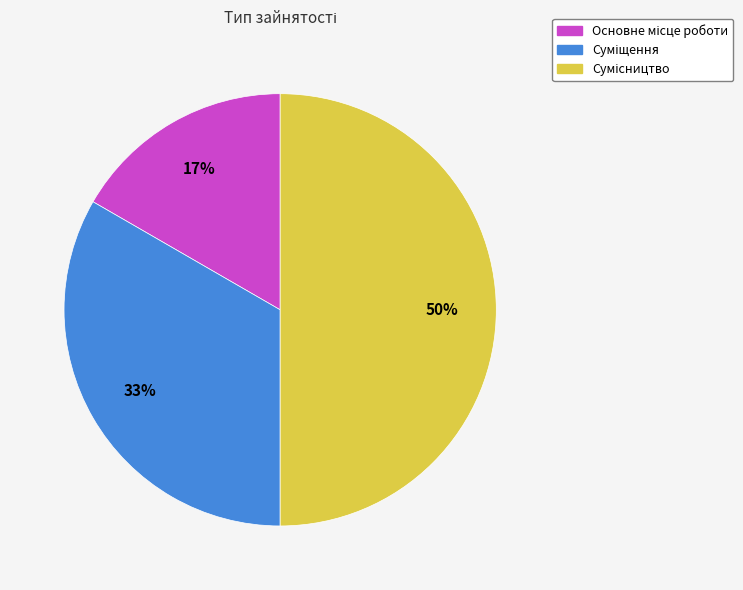

To the nearest percent, what is the difference between the largest and smallest slice percentages?

33%